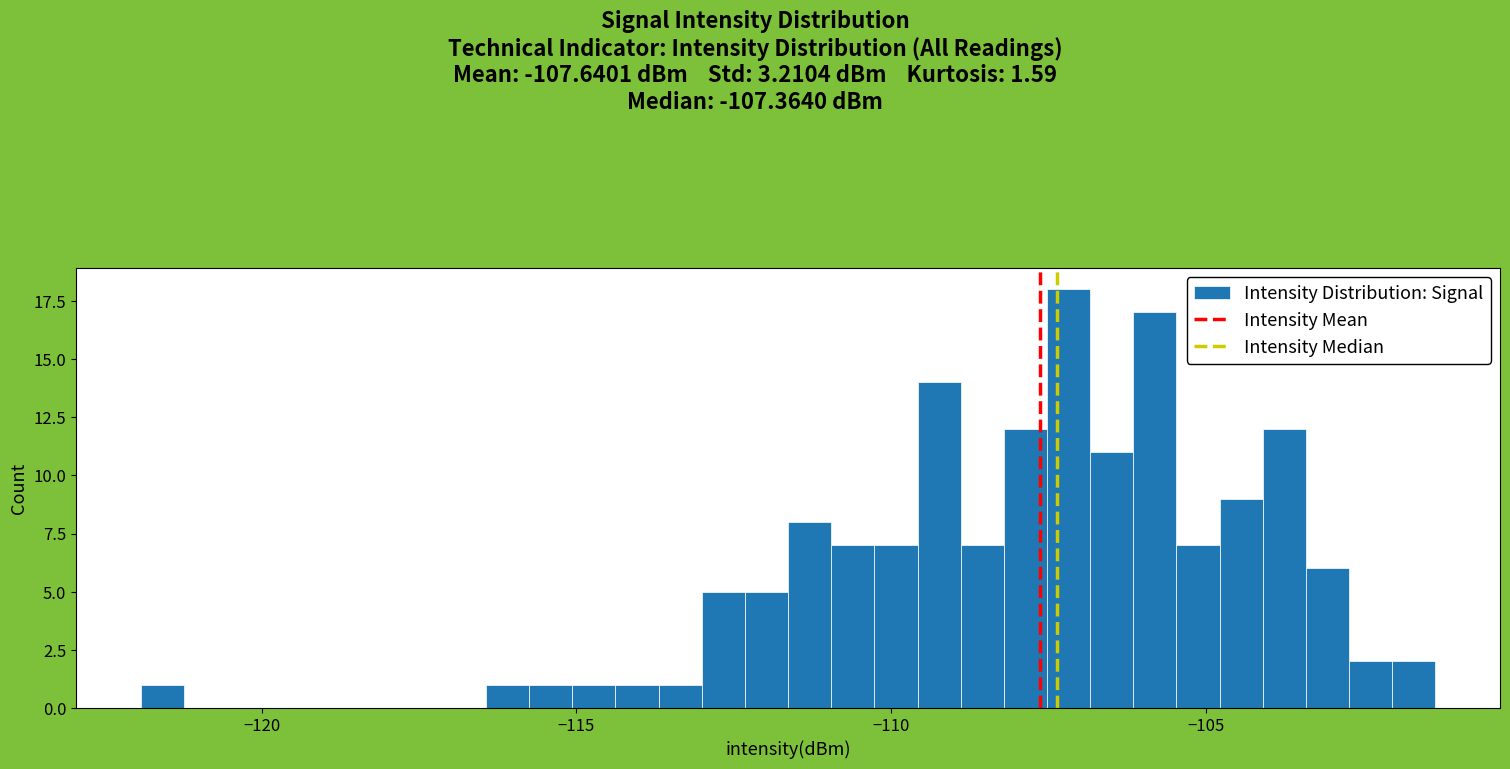

Around what value on the x-axis is the tallest bar? Give the approximate position of its centre, as read against the axis.

-107.0